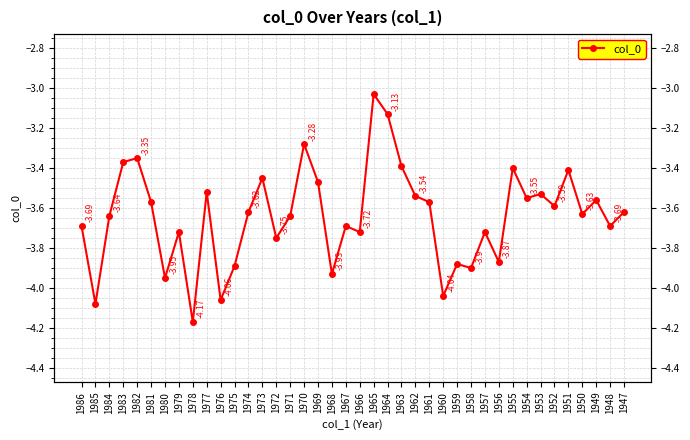

How many interior local peaks (higher than both neighbors) does the data have?

13